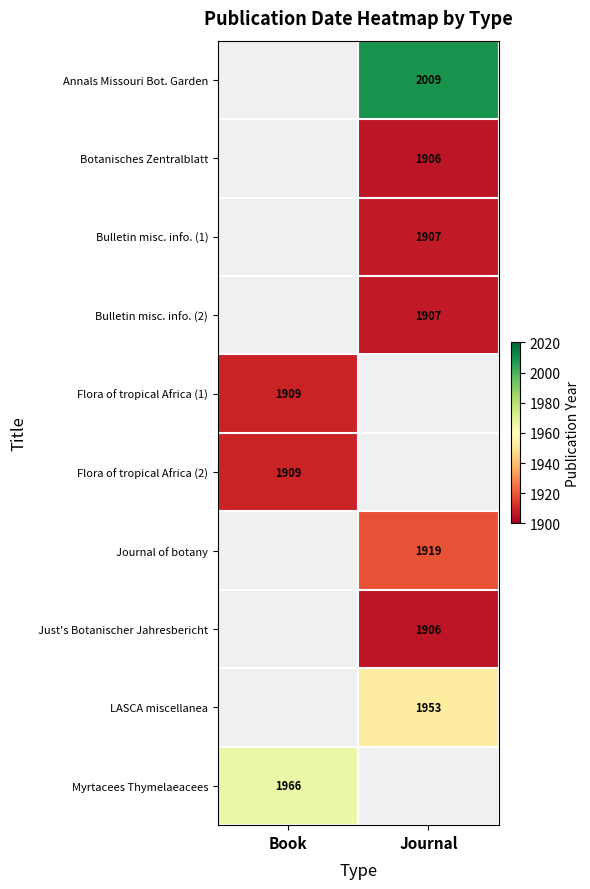

The value of Annals Missouri Bot. Garden at Journal is 2009. True or false?

True